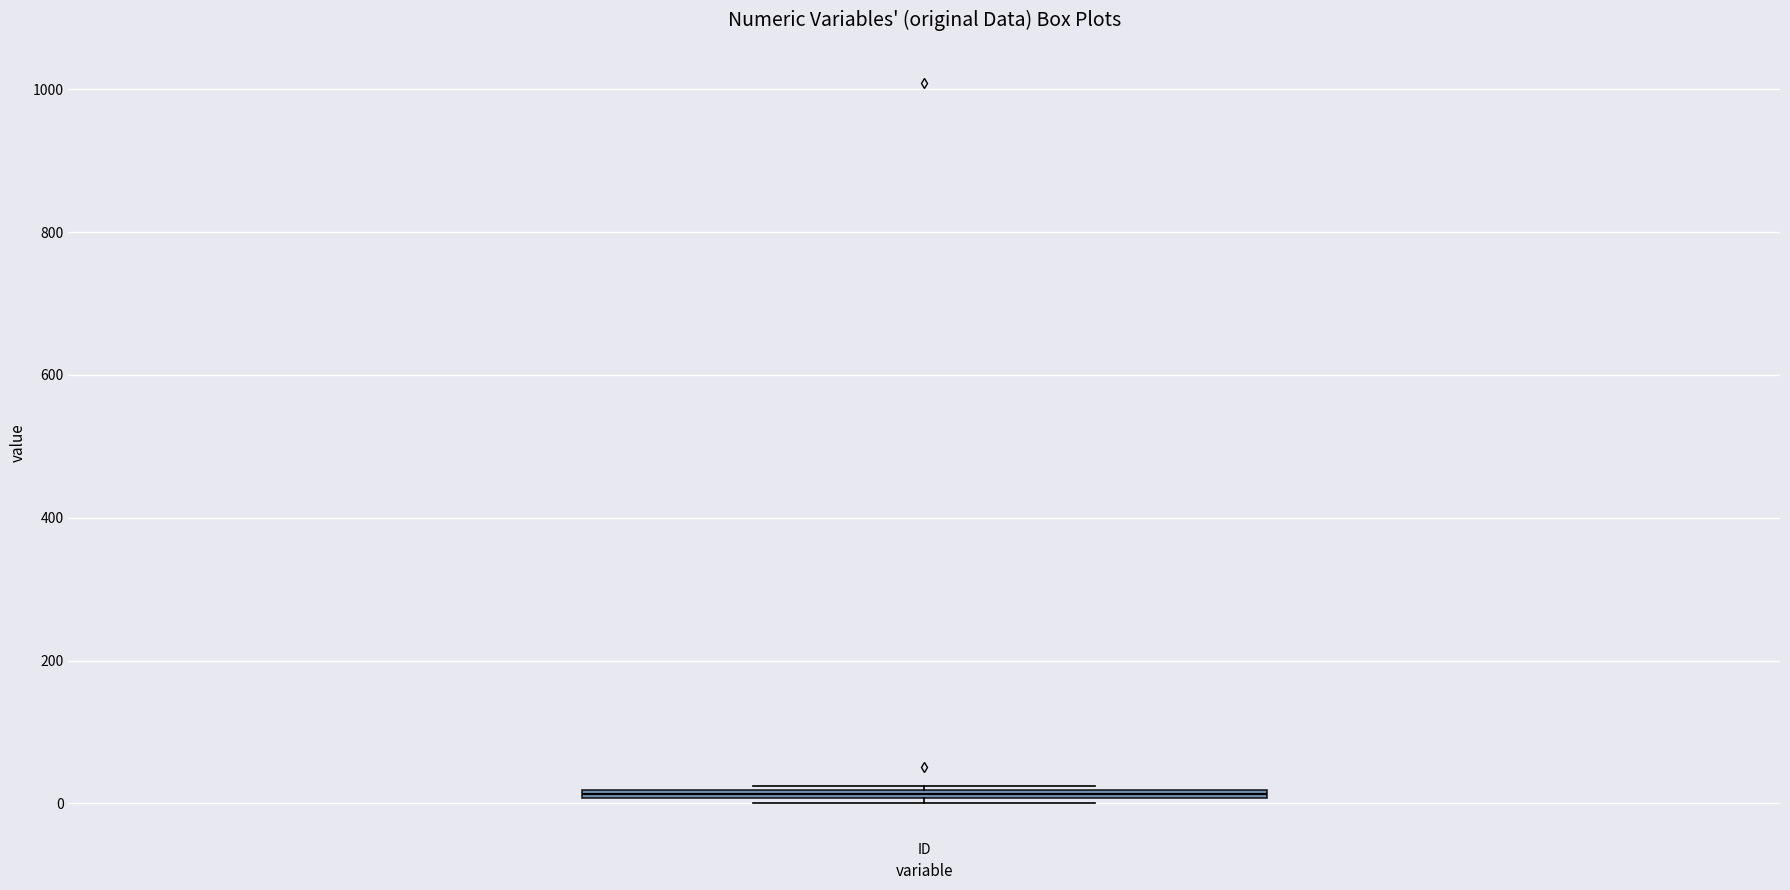

Where is the upper edge of the box for ID on the y-axis? The values are not printed on the chart, so give them approximately, as read against the axis.

20